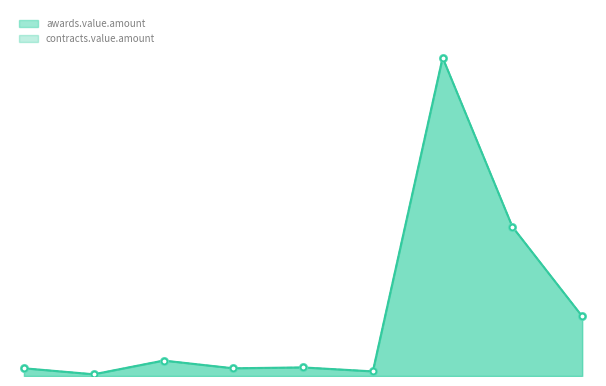

Rank the series by their maximum value, from lowest to highest.

awards.value.amount, contracts.value.amount